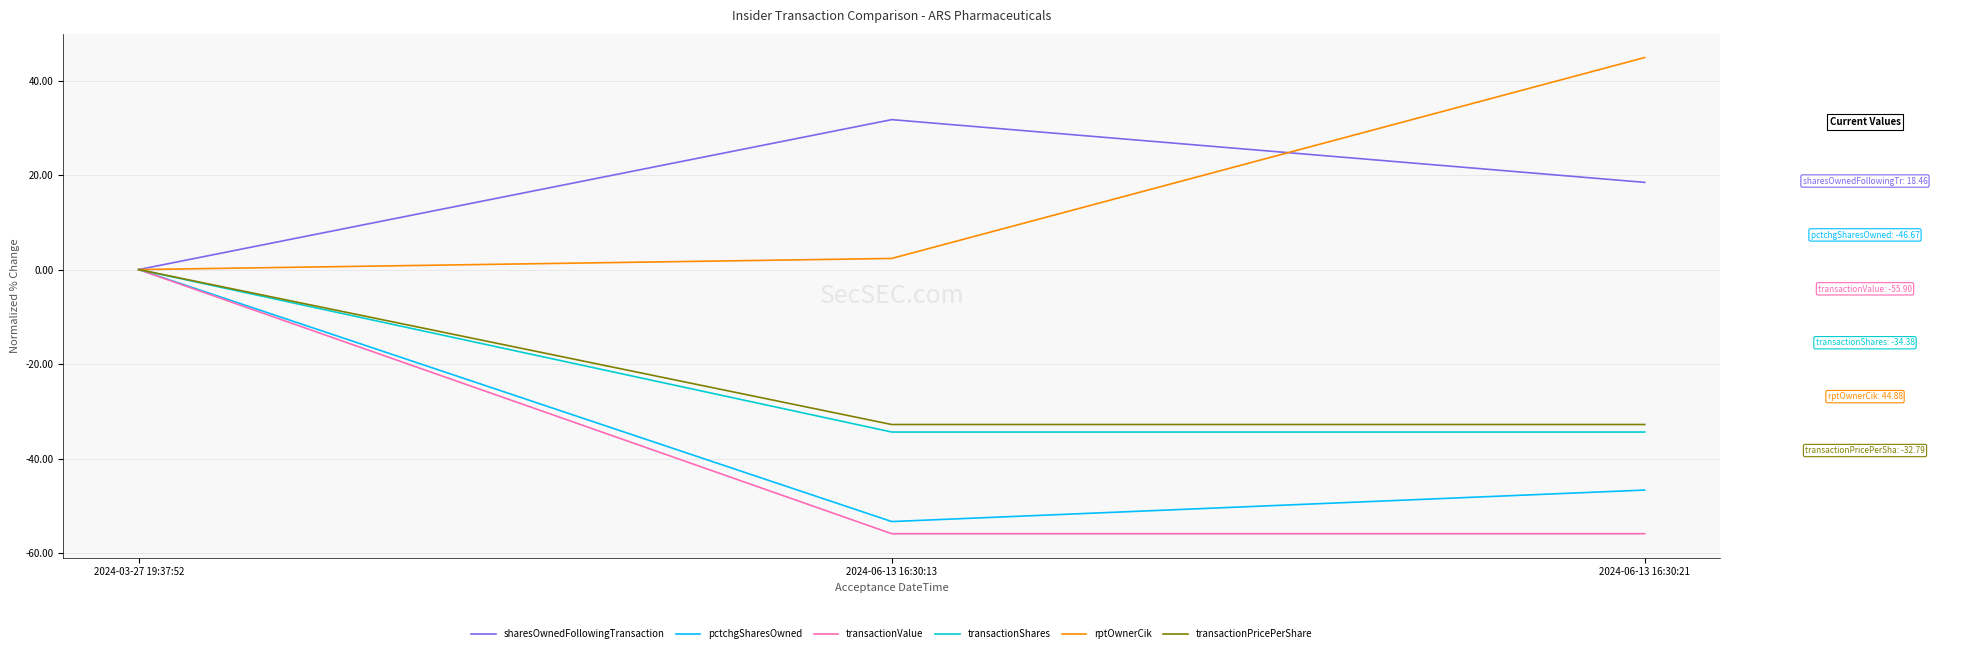

List the labels in order of rptOwnerCik value, smallest first.

2024-03-27 19:37:52, 2024-06-13 16:30:13, 2024-06-13 16:30:21